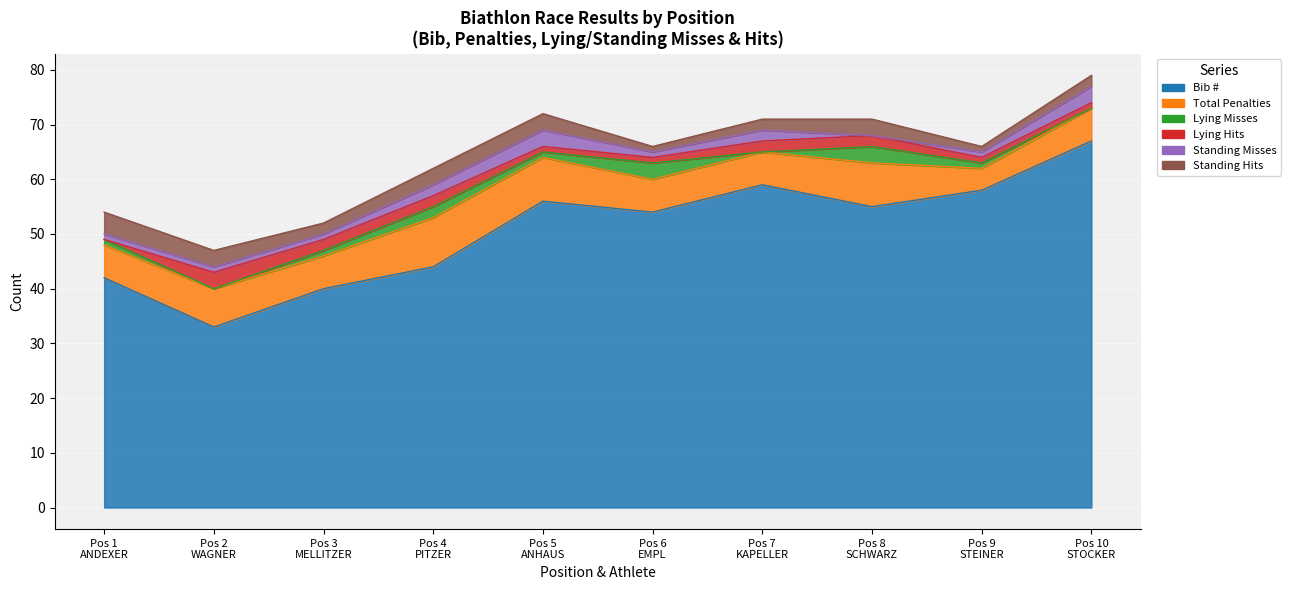

What is the value of the Lying Hits point at the 10th from the left?

1